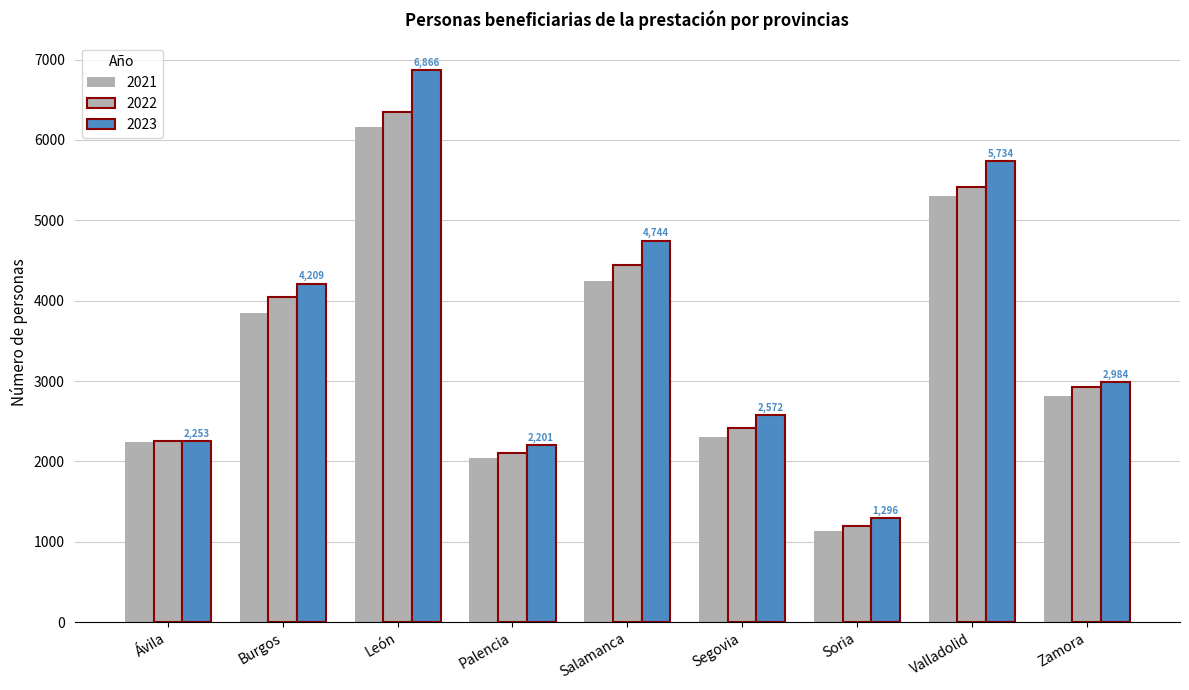

What position from the left is Zamora?

9